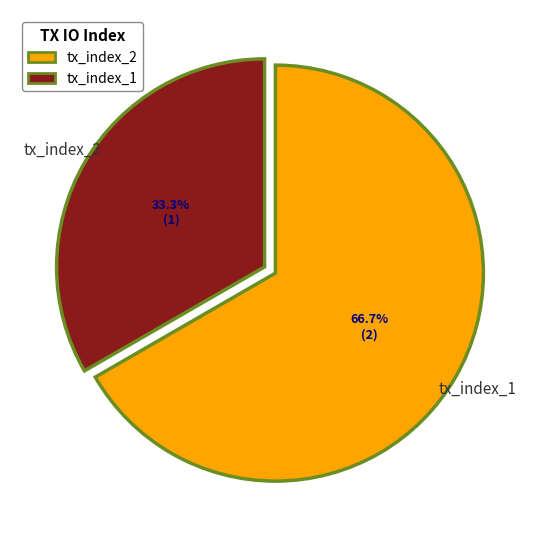

Is the sum of tx_index_1 and tx_index_2 greater than half?

Yes